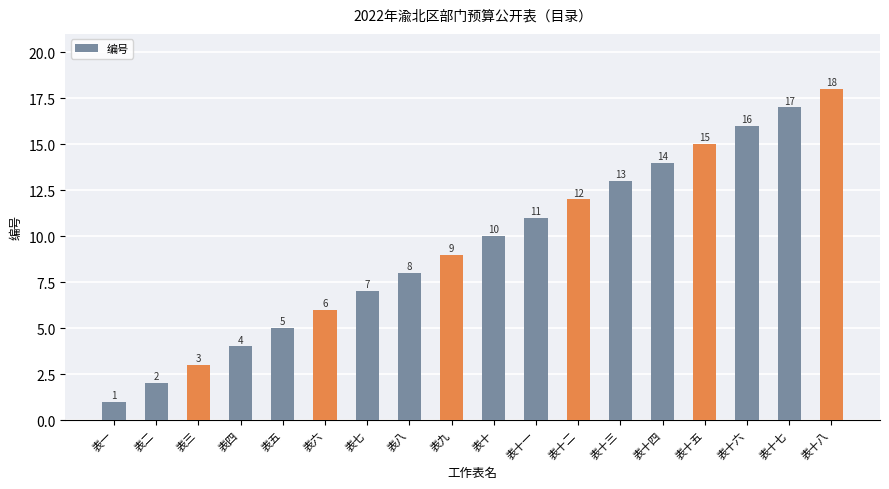

Does the chart contain stacked bars?

No